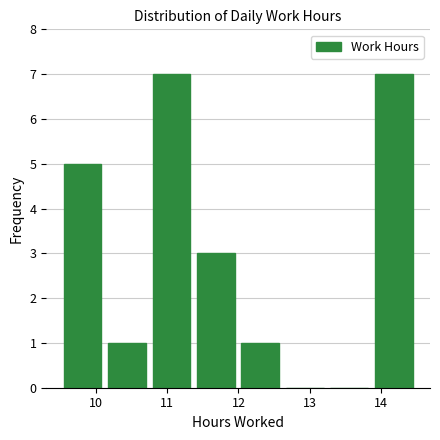

Reading left to right, list every bar in this chart as the range it spans on the x-axis followed by its height. Neither the bar edges nor the heights are printed on the chart, so give them approximately, as read against the axes.

9.5 to 10.1: 5
10.1 to 10.7: 1
10.7 to 11.4: 7
11.4 to 12.0: 3
12.0 to 12.6: 1
12.6 to 13.2: 0
13.2 to 13.9: 0
13.9 to 14.5: 7